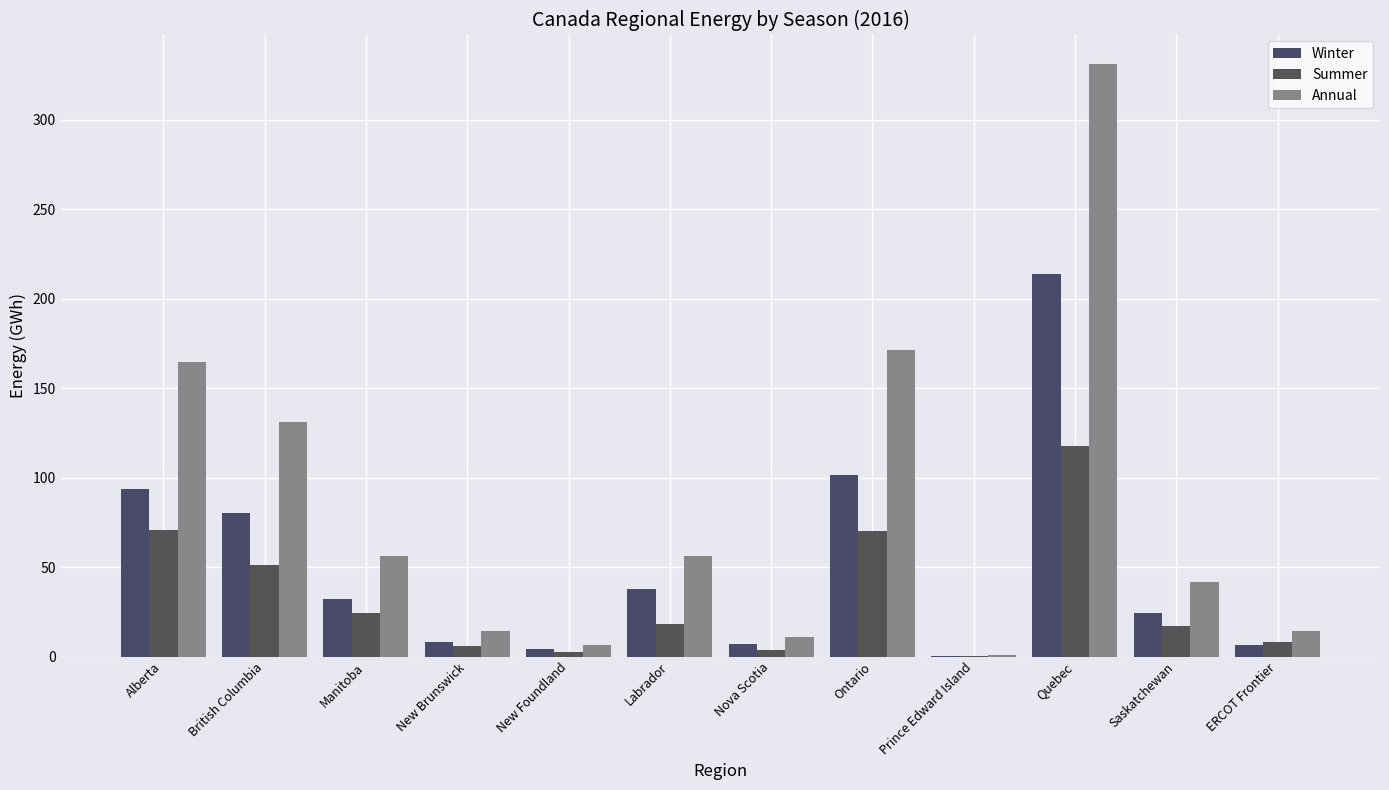

How many distinct data groups are displayed?

3